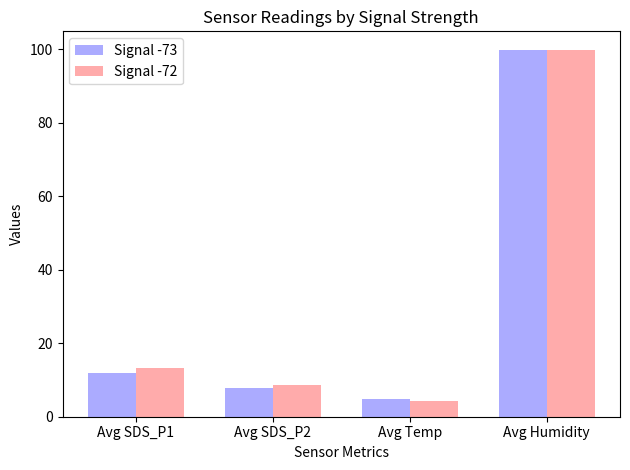

At Avg SDS_P1, list the series in order from largest to smallest.

Signal -72, Signal -73